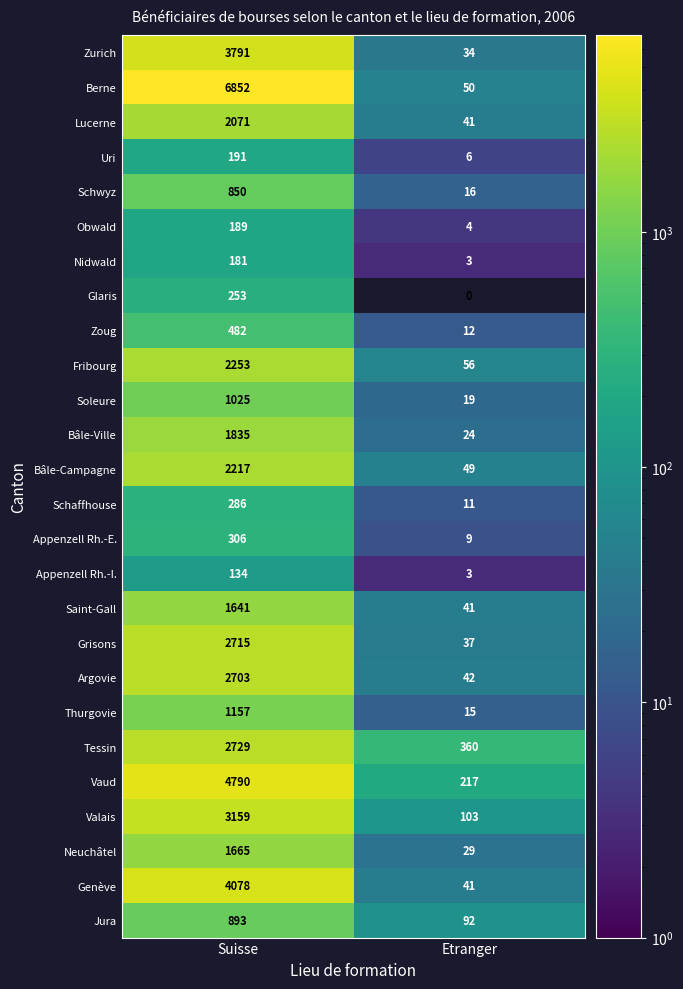

At how many categories does at least one series exceed 992?

1